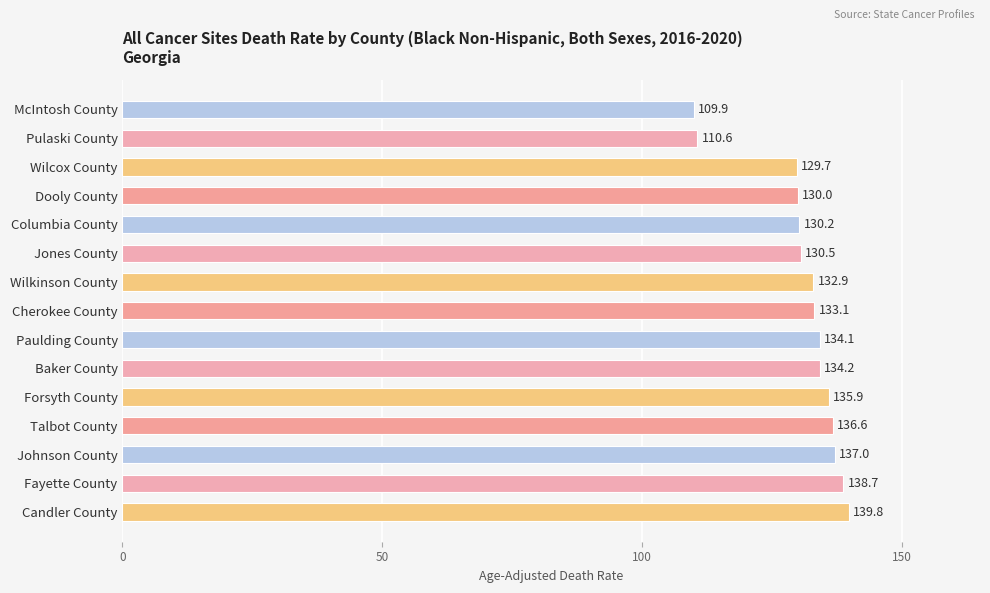

What is the sum of all values?

1963.2